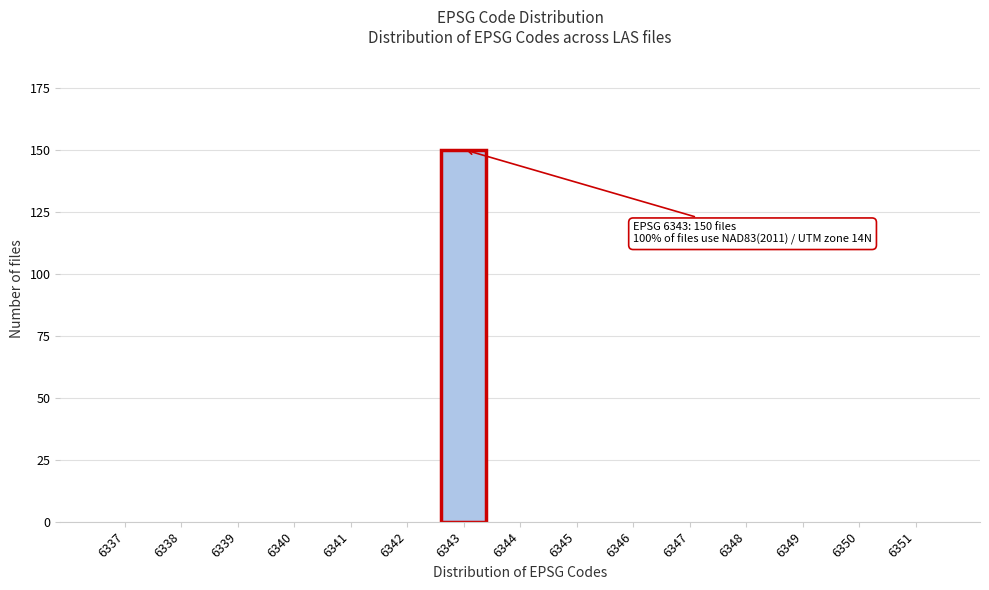

Reading left to right, transcribe all the data shown in this chart.

6337=0	6338=0	6339=0	6340=0	6341=0	6342=0	6343=150	6344=0	6345=0	6346=0	6347=0	6348=0	6349=0	6350=0	6351=0